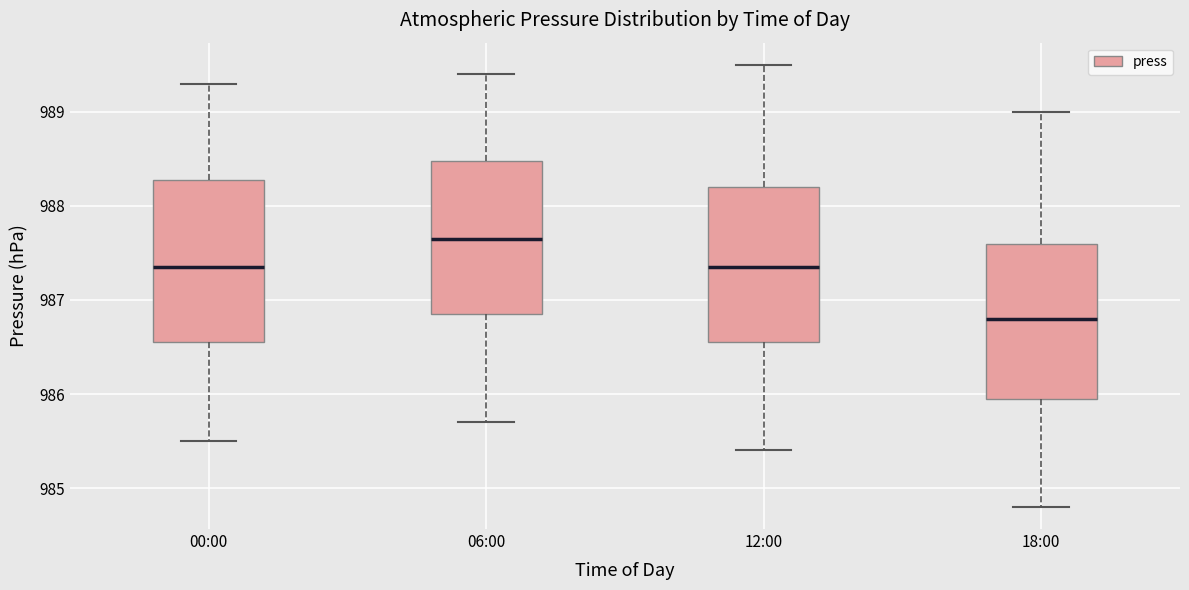

Which box's median line is the lowest?

18:00